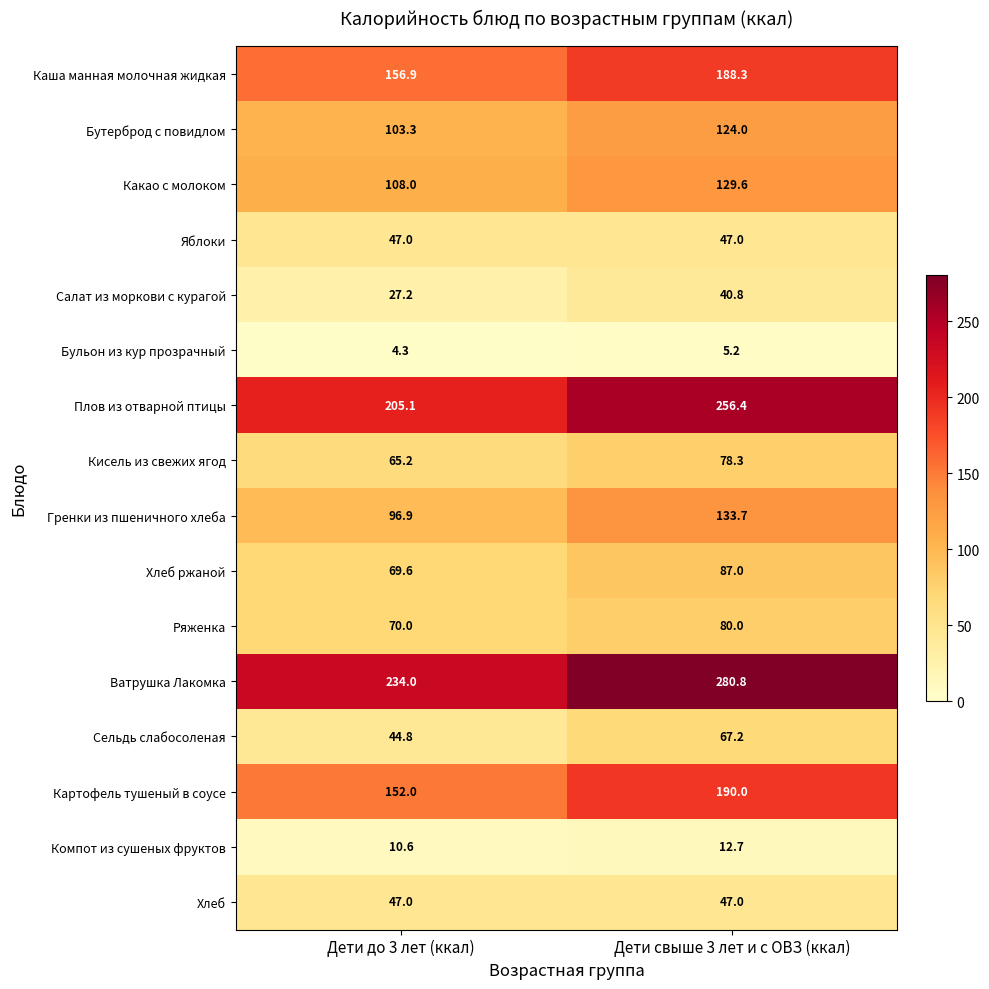

Which series has the largest total across all categories?

Ватрушка Лакомка